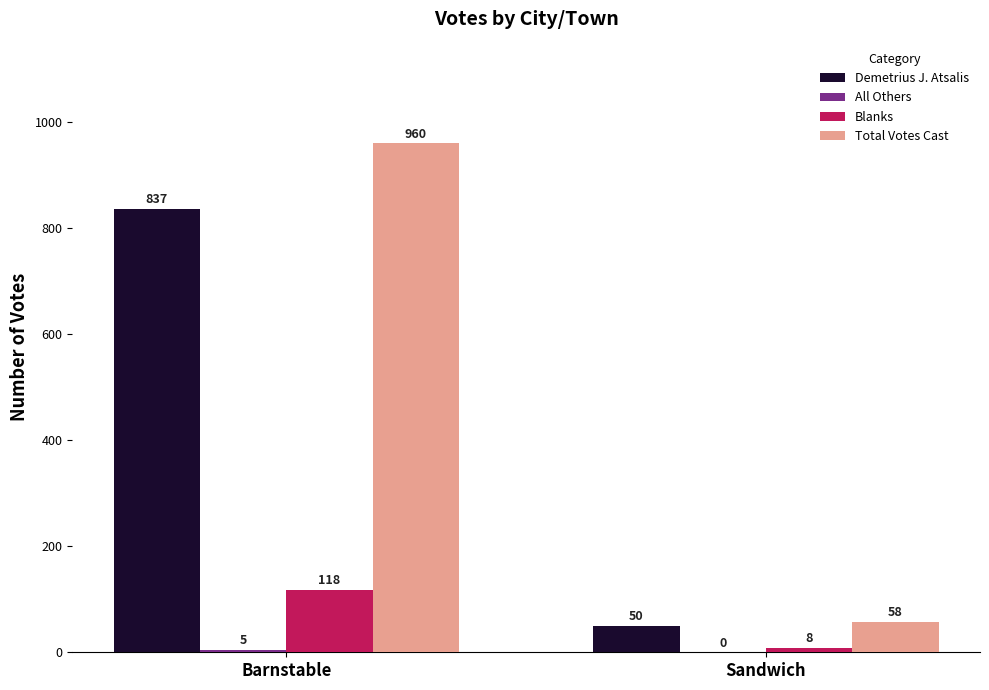

Which series has the largest total across all categories?

Total Votes Cast